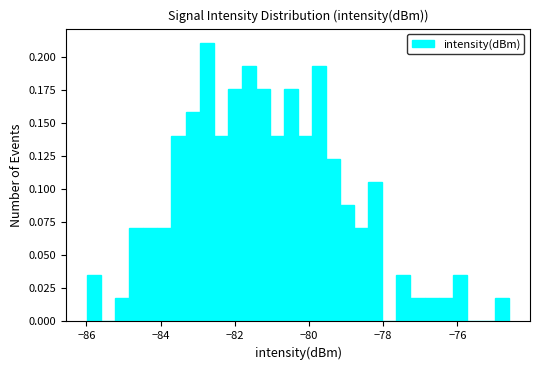

Read against the x-axis, roughly where is the centre of the tallest bar?

-82.8